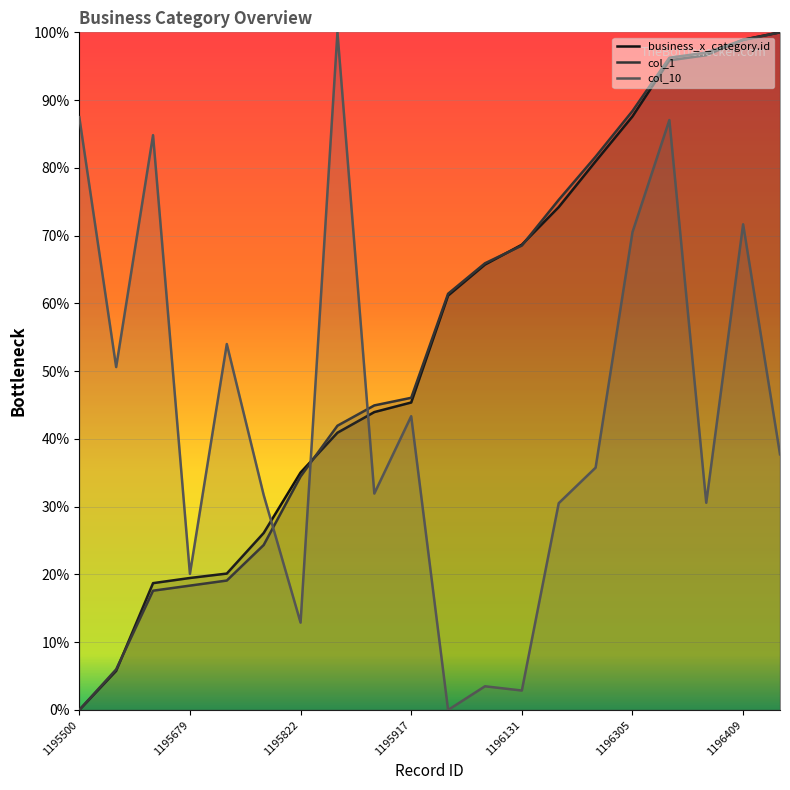

What is the difference between the second highest and minimum values in the business_x_category.id series?

1.0